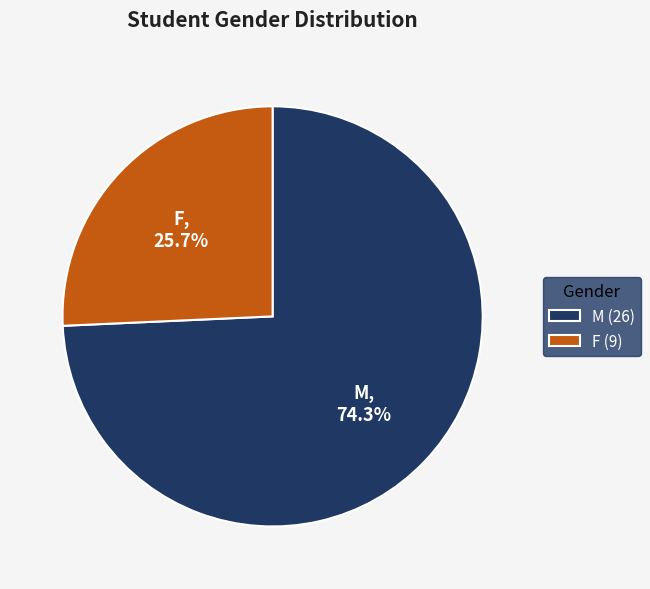

To the nearest percent, what portion does M represent?

74%